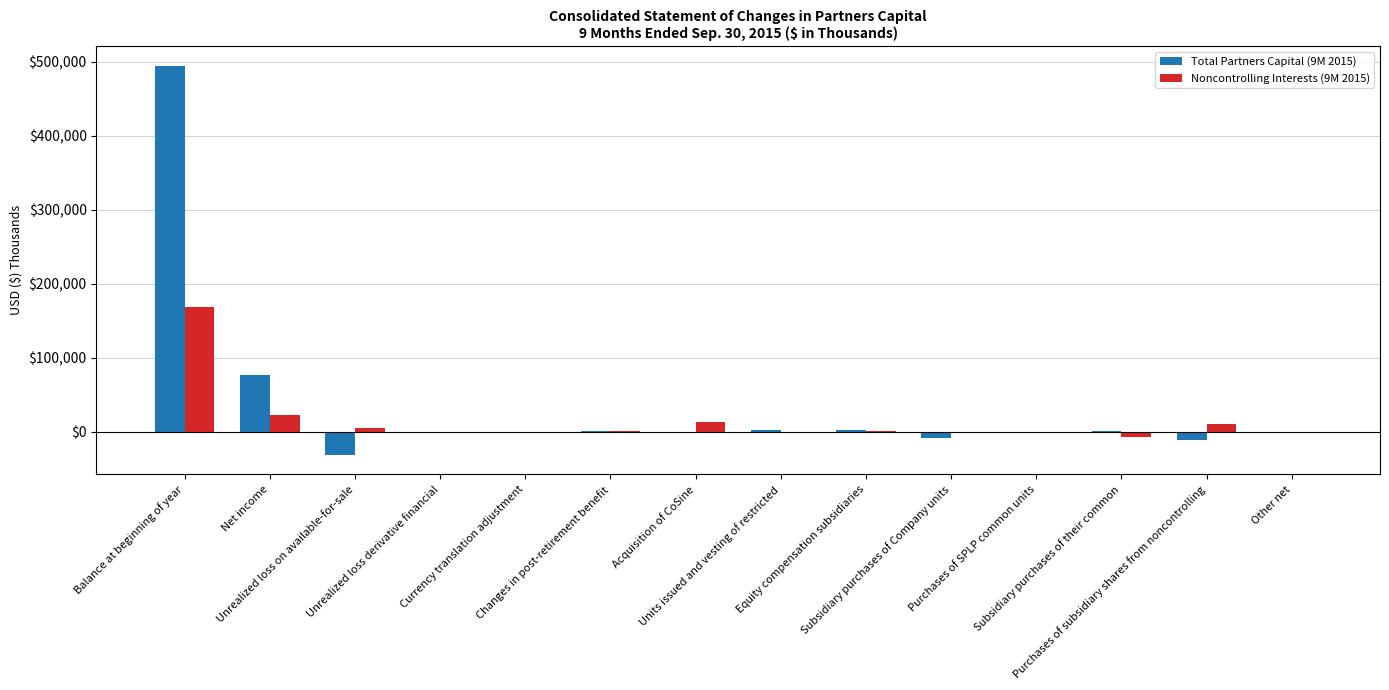

Are the bars grouped side by side (vs. stacked)?

Yes